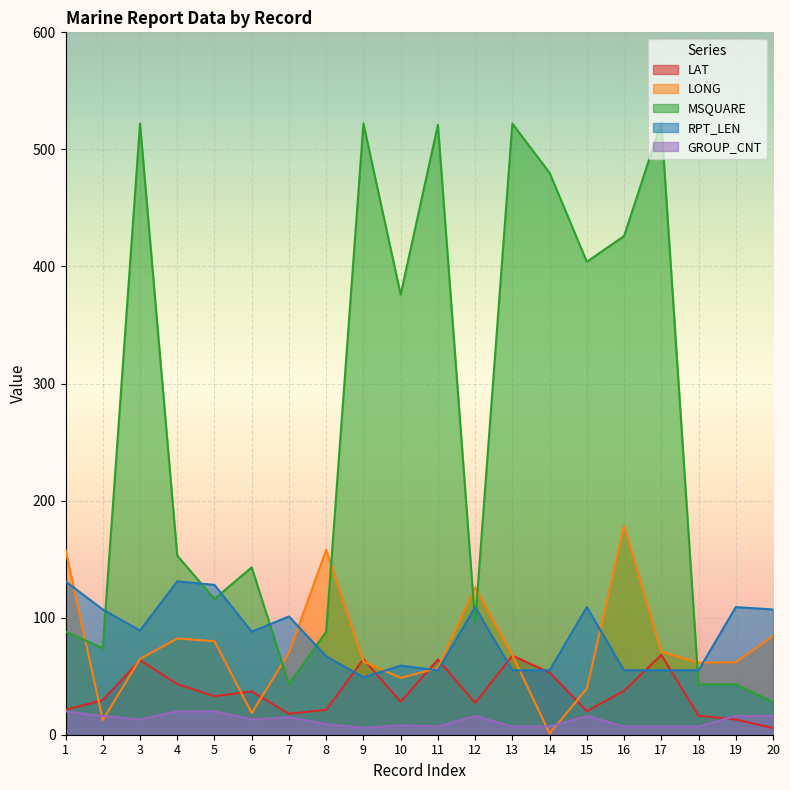

What is the average value of the LONG series?

75.2